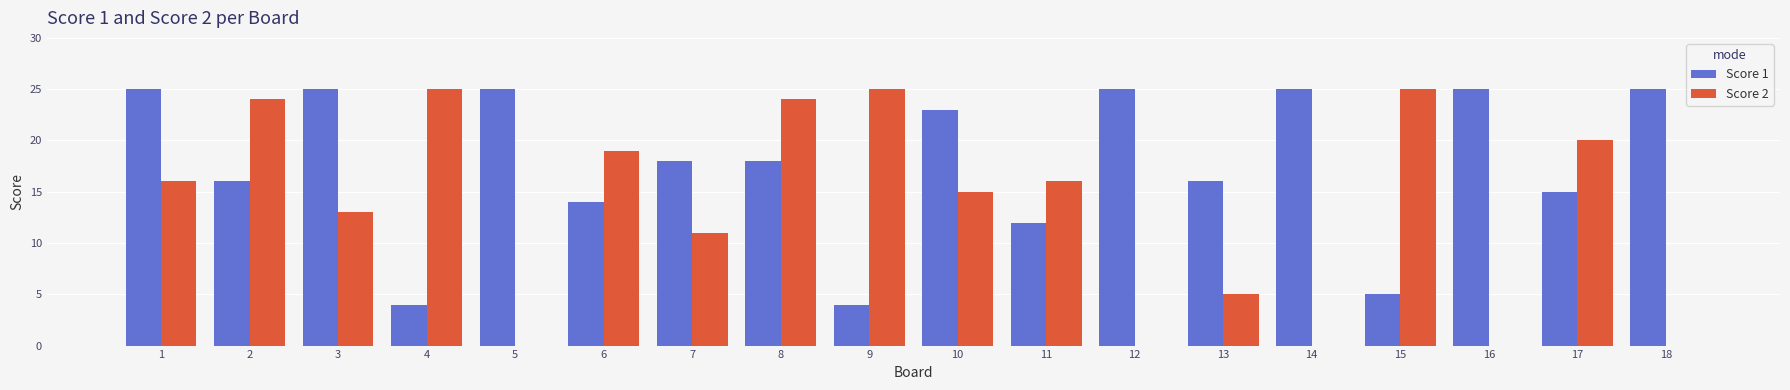

The value of Score 1 at 3 is 9. True or false?

False